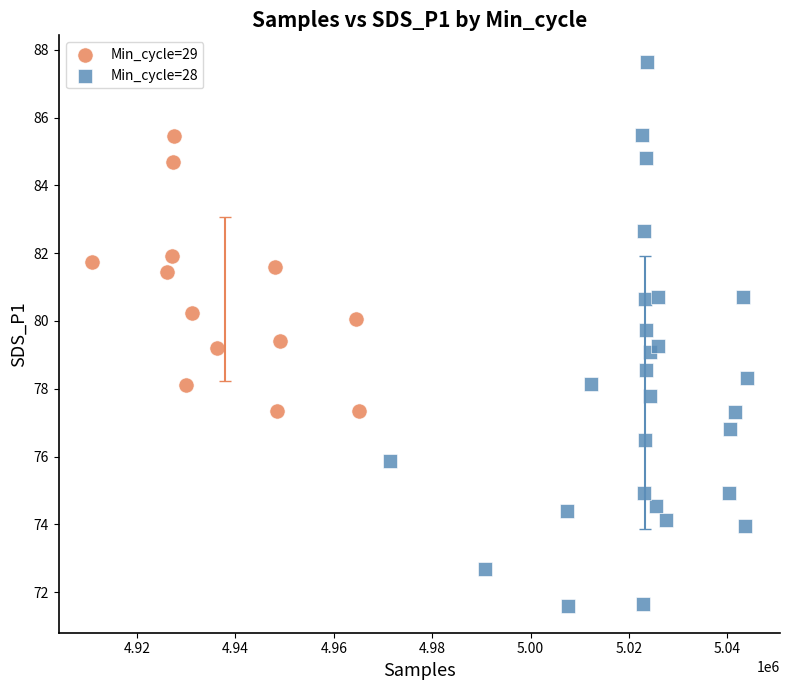

Which series has the largest Y range (max minus min)?

Min_cycle=28